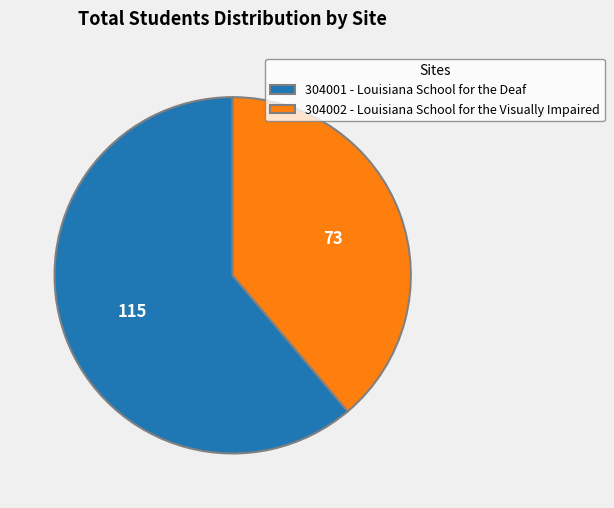

Rank the categories by value from highest to lowest.

304001 - Louisiana School for the Deaf, 304002 - Louisiana School for the Visually Impaired